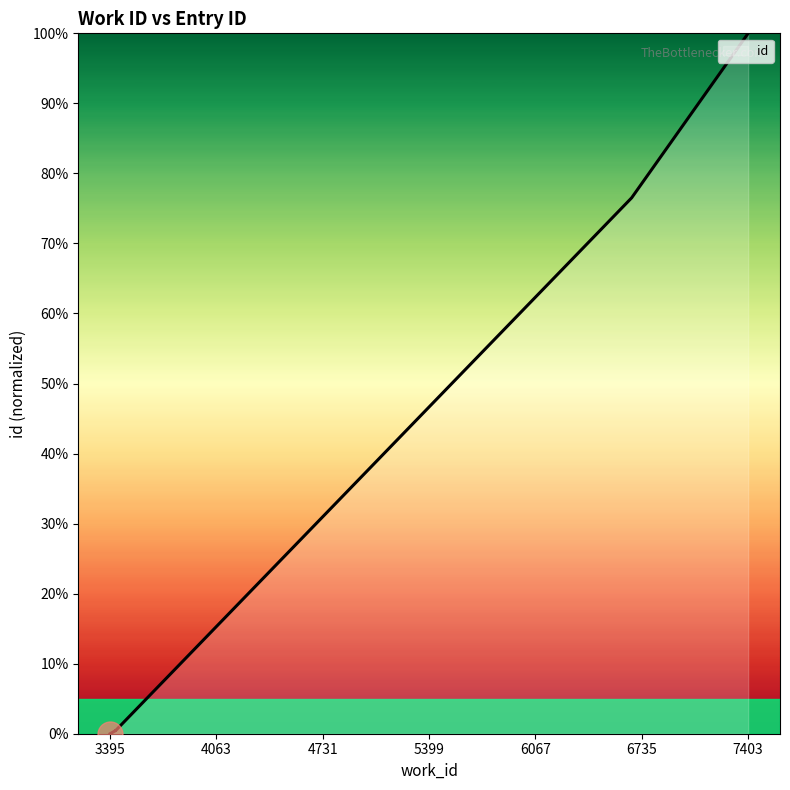

Count the number of data series in this chart.

1